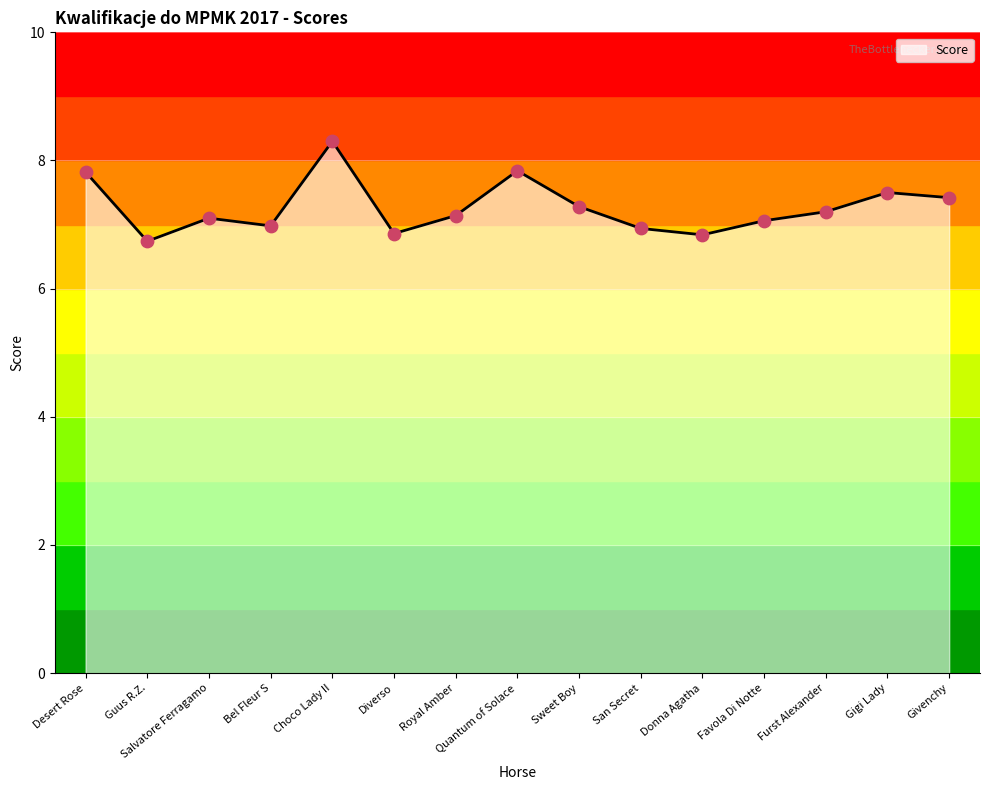

Approximately how many times larger is the value at Guus R.Z. compared to Salvatore Ferragamo?

0.9